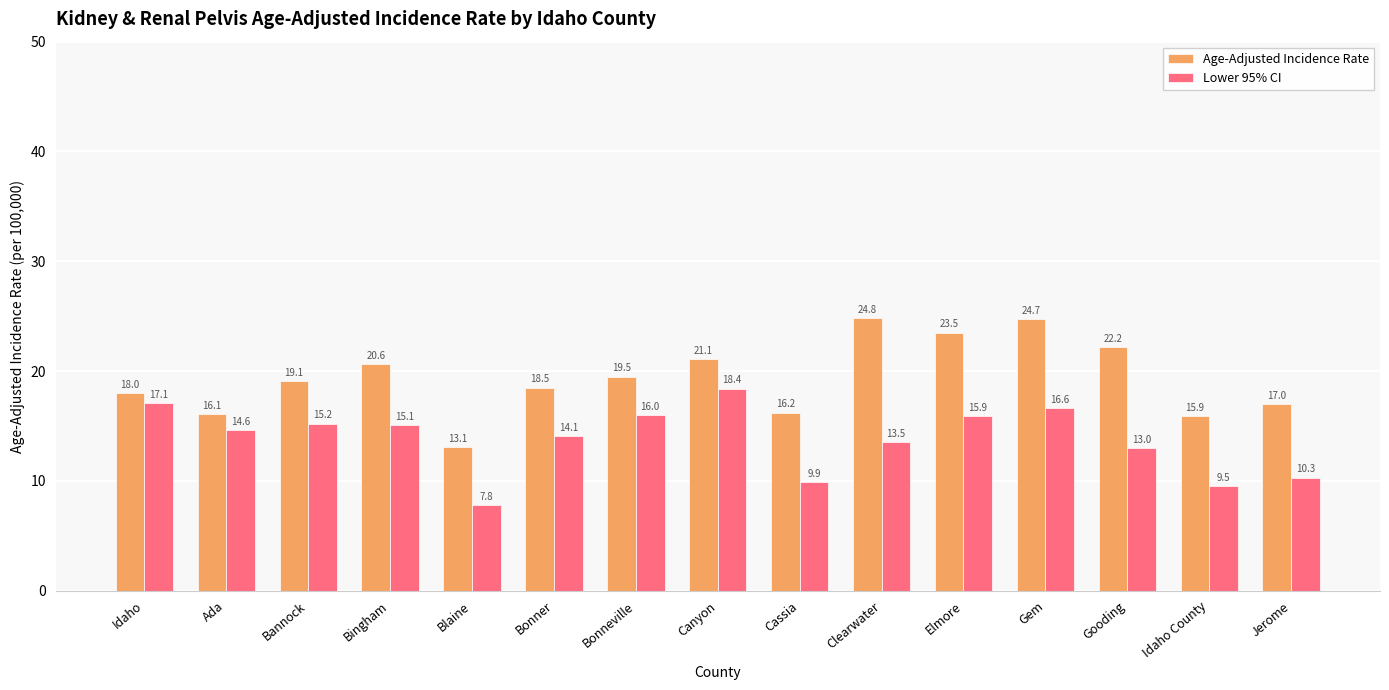

At which label is Lower 95% CI closest to 13?

Gooding